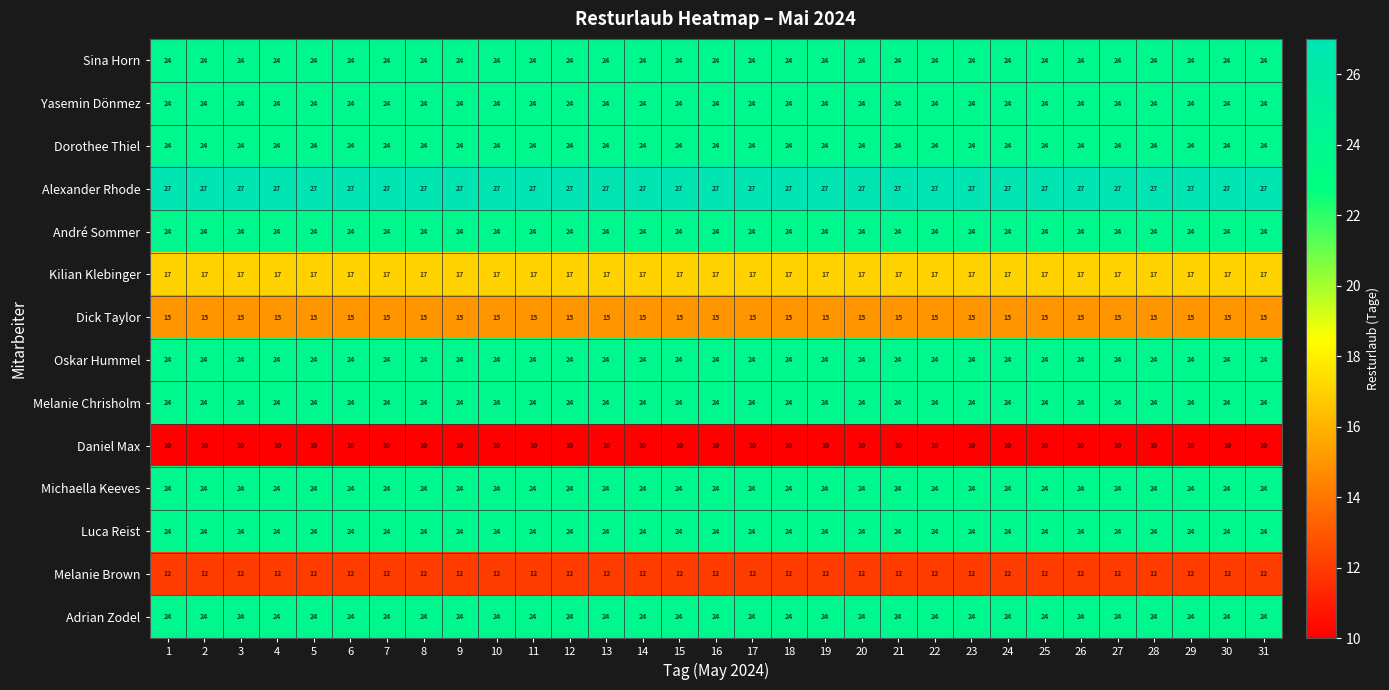

What is the sum of the Melanie Chrisholm values at 17 and 19?

48